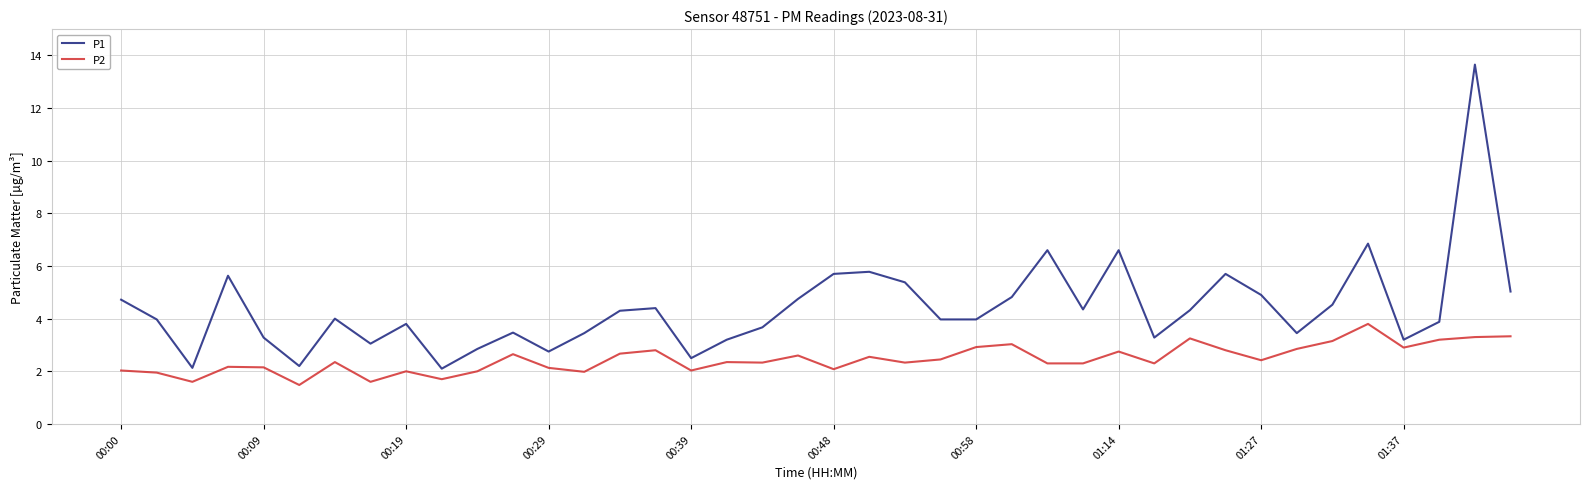

Which series has the largest total across all categories?

P1